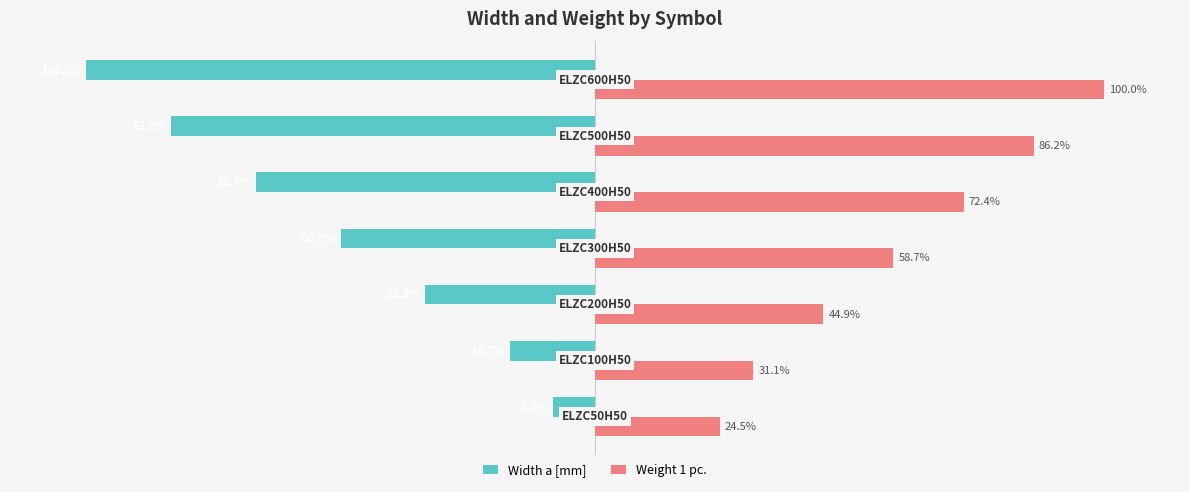

Which series has the largest total across all categories?

Weight 1 pc.